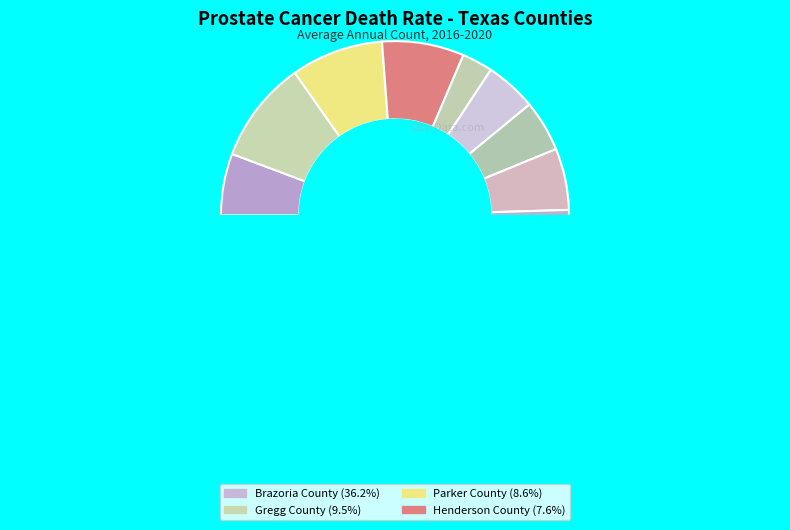

Does Brazoria County represent more than half of the total?

No